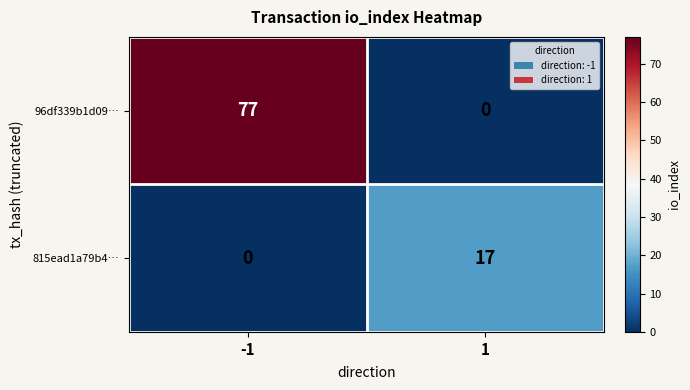

What is the maximum value for 815ead1a79b4…?

17